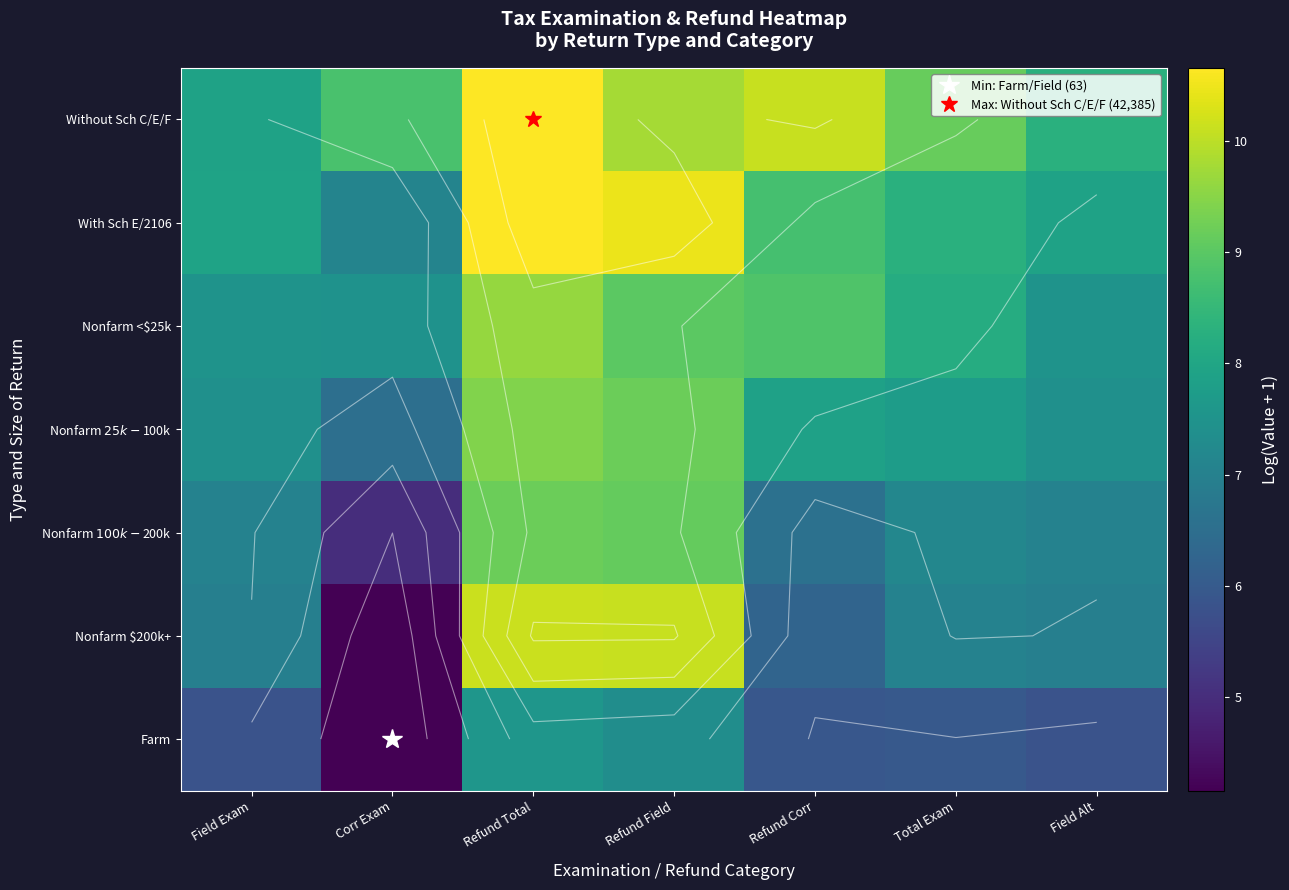

Where is Without Sch C/E/F nearest to the value 9?

Total Exam